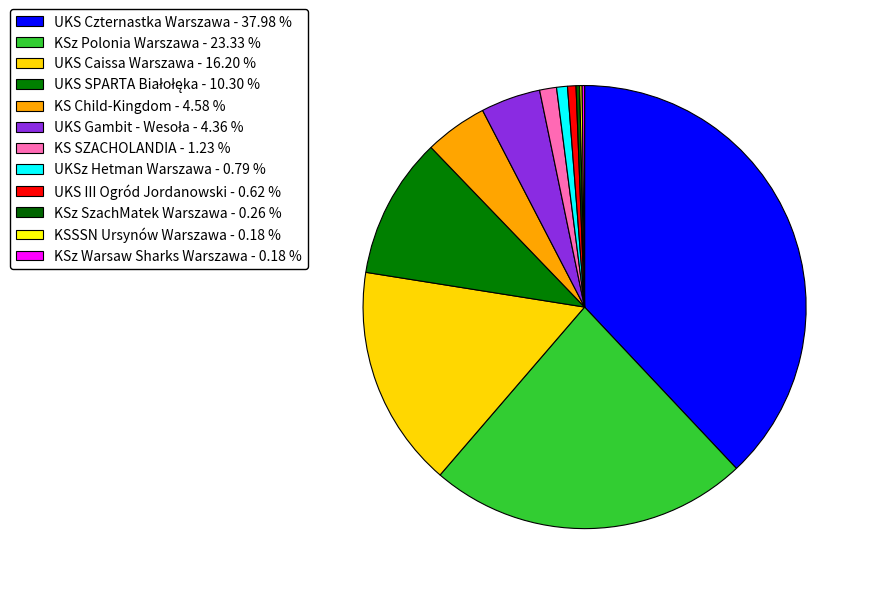

How many slices are in this pie chart?

12